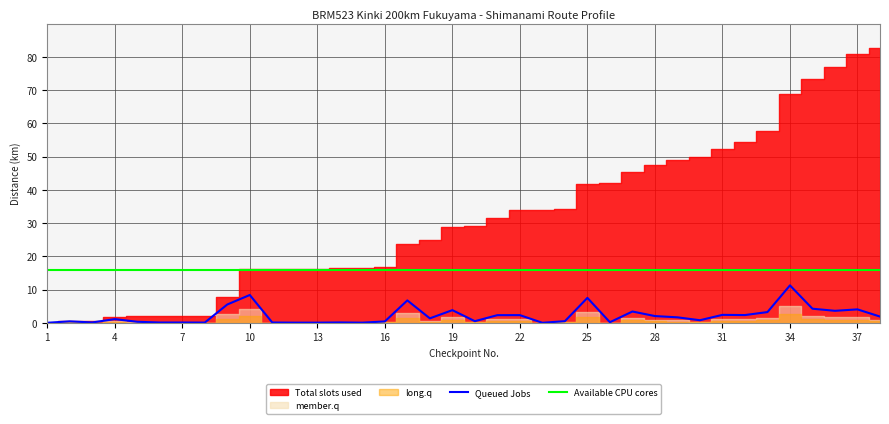

True or false: Queued Jobs and Available CPU cores intersect in this chart.

False